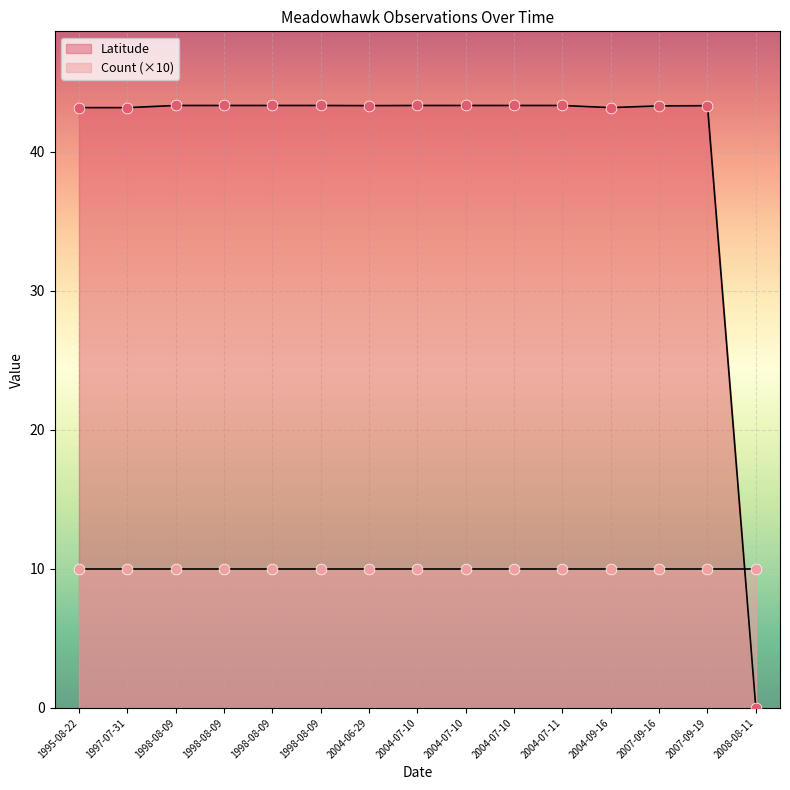

Which series has the largest Y range (max minus min)?

Latitude